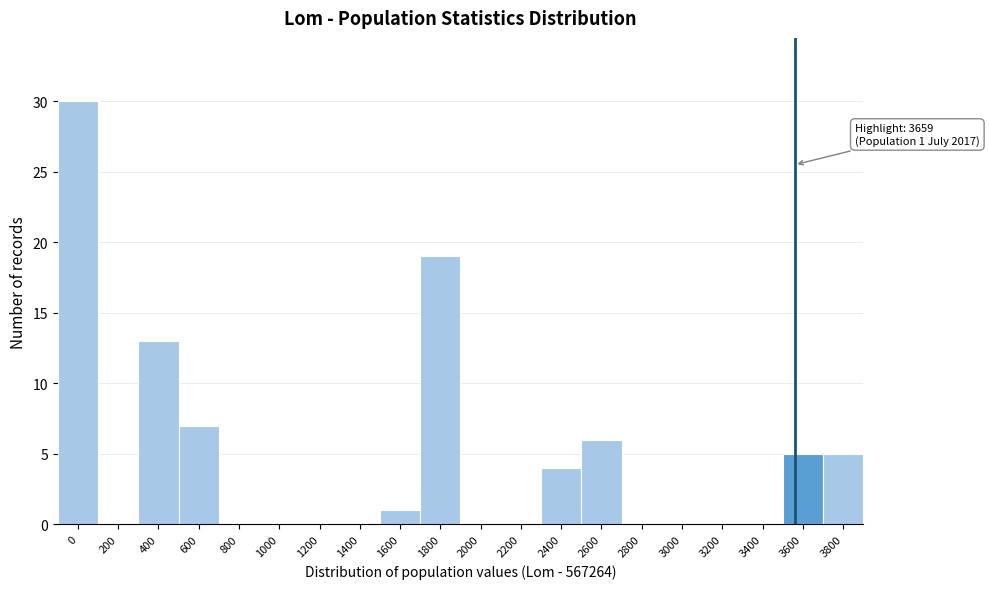

Reading left to right, list all the values displayed in this chart.

0=30	200=0	400=13	600=7	800=0	1000=0	1200=0	1400=0	1600=1	1800=19	2000=0	2200=0	2400=4	2600=6	2800=0	3000=0	3200=0	3400=0	3600=5	3800=5